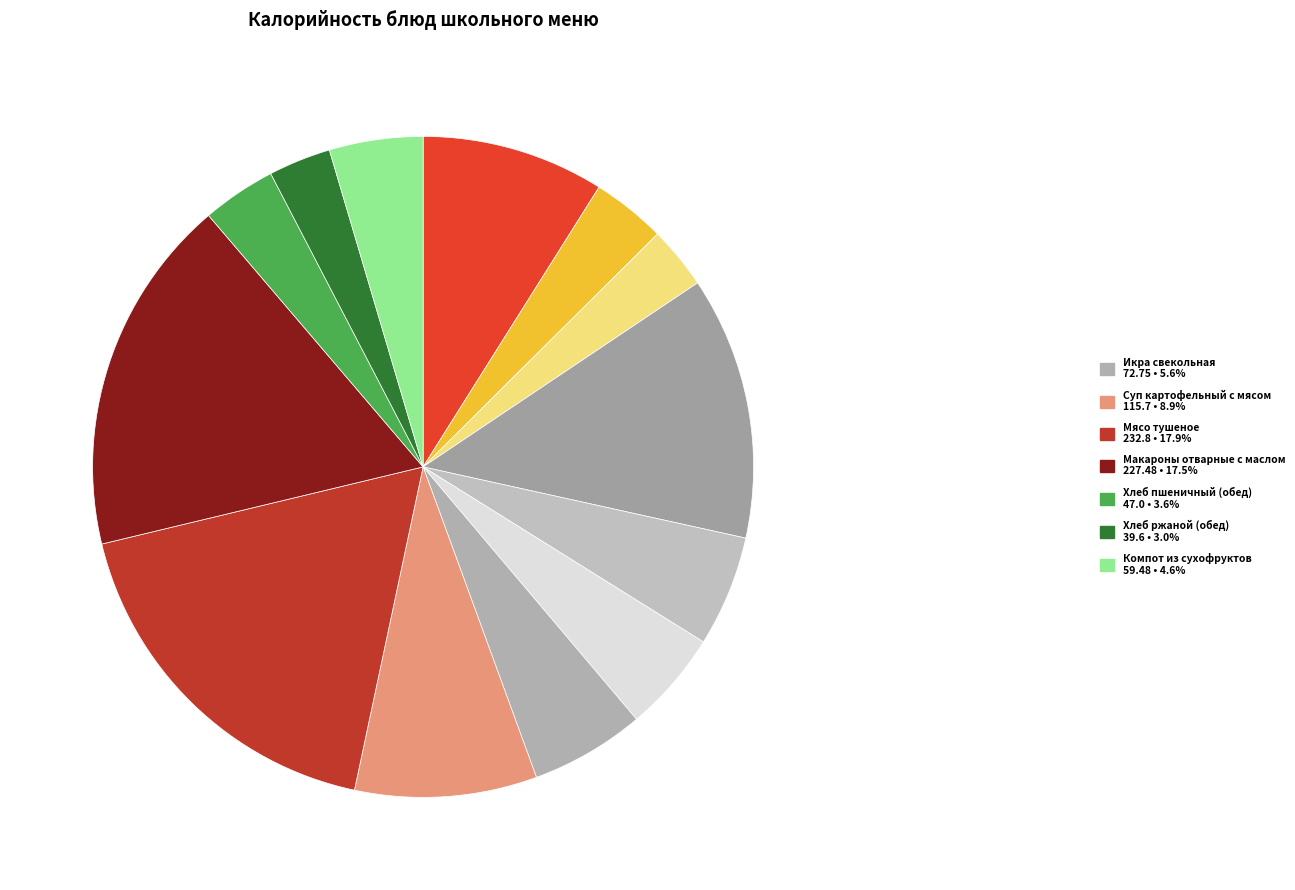

How many segments does this pie chart have?

13